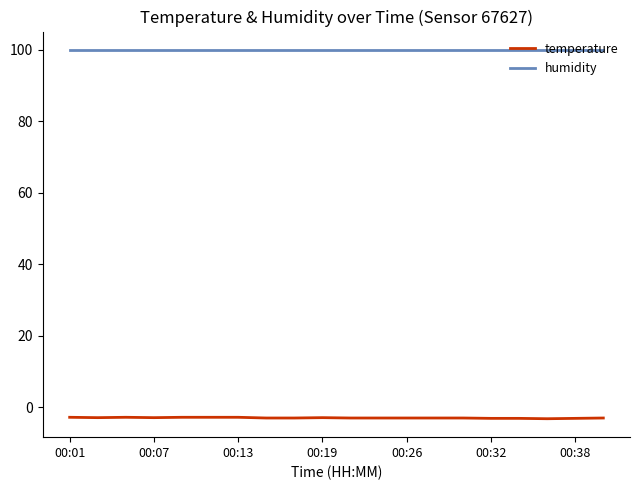

What is the sum of all humidity values?

1998.0